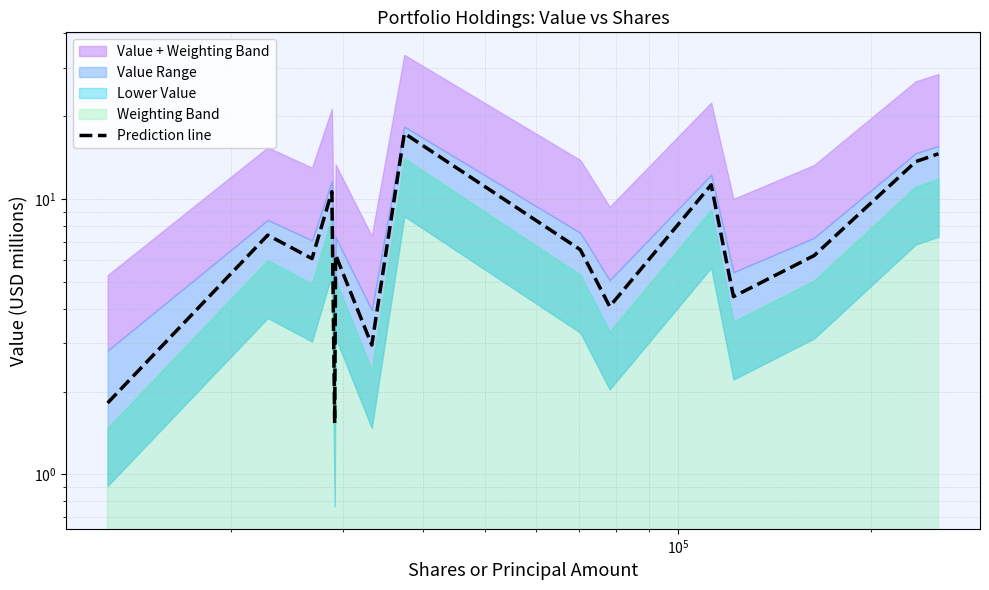

What is the average value?

7.7